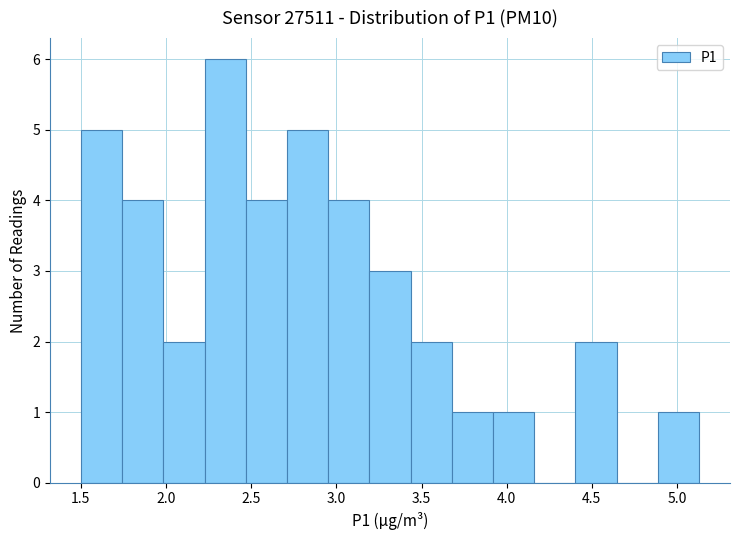

What is the height of the bar covering 1.50 to 1.75 on the x-axis? Neither the bar edges nor the heights are printed on the chart, so give them approximately, as read against the axes.

5